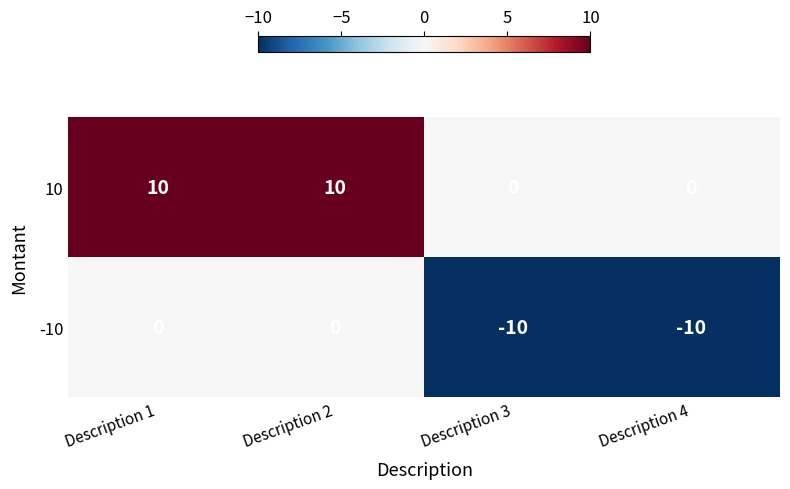

How many series are shown in this chart?

2